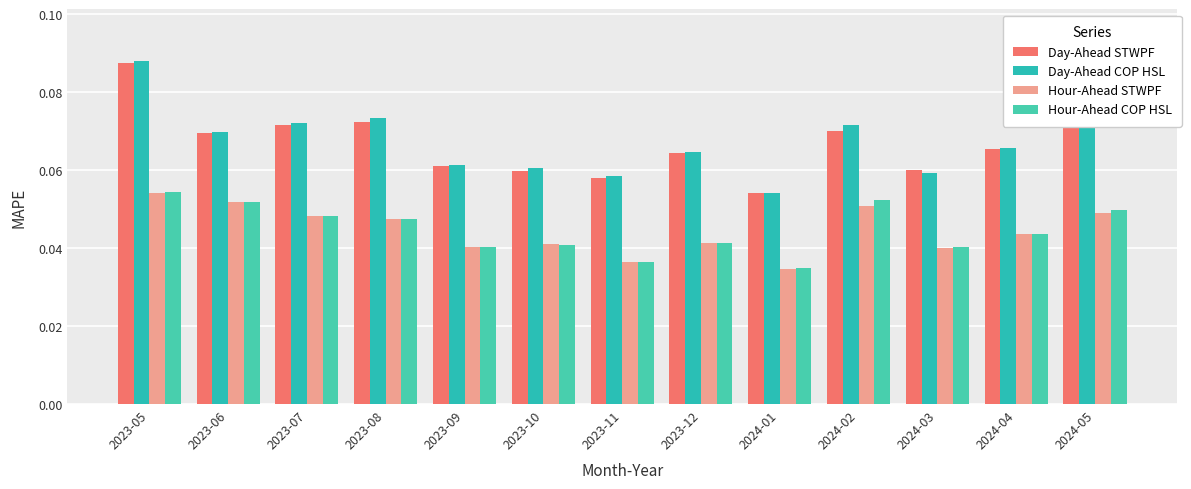

How many categories are shown in the chart?

13